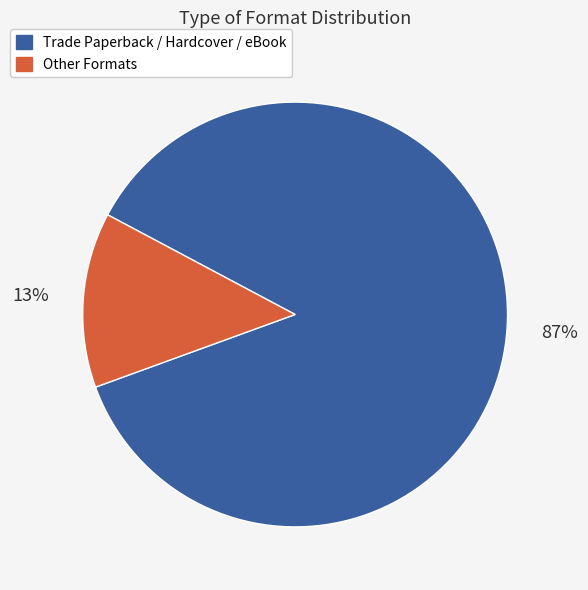

Is there a majority slice in this chart?

Yes